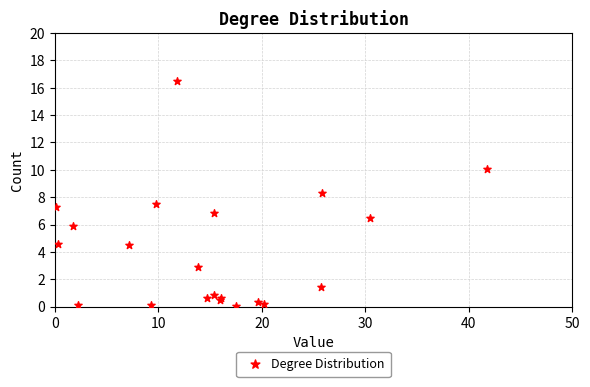

What Y value in the scatter plot is closest to 8?

8.3